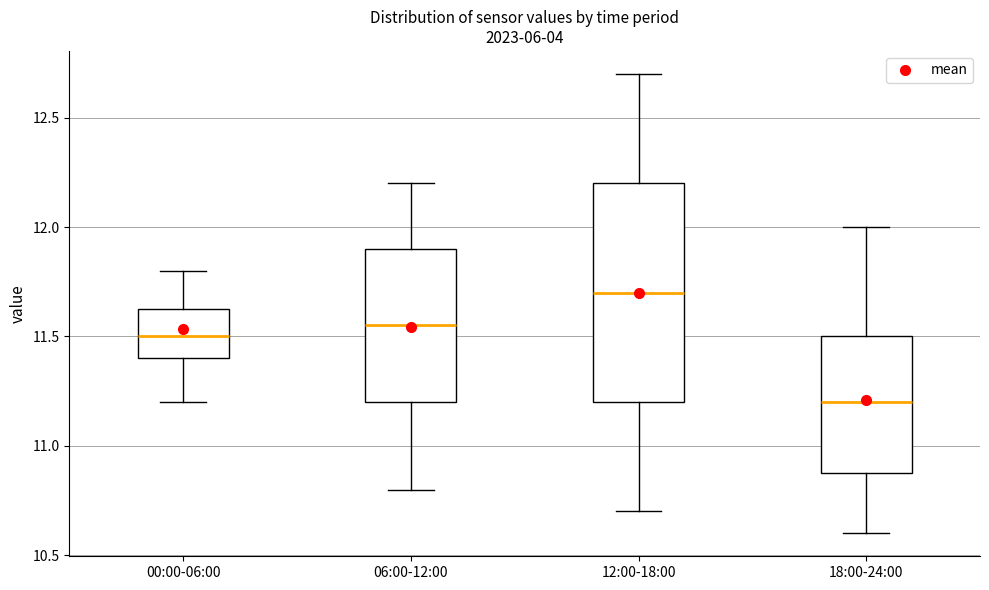

Reading left to right, read every box against the y-axis: the position of its median line, the range the box covers, and the ends of its whiskers. The values are not printed on the chart, so give them approximately, as read against the axis.

00:00-06:00: median 11.50, box 11.40 to 11.65, whiskers 11.20 to 11.80
06:00-12:00: median 11.55, box 11.20 to 11.90, whiskers 10.80 to 12.20
12:00-18:00: median 11.70, box 11.20 to 12.20, whiskers 10.70 to 12.70
18:00-24:00: median 11.20, box 10.90 to 11.50, whiskers 10.60 to 12.00